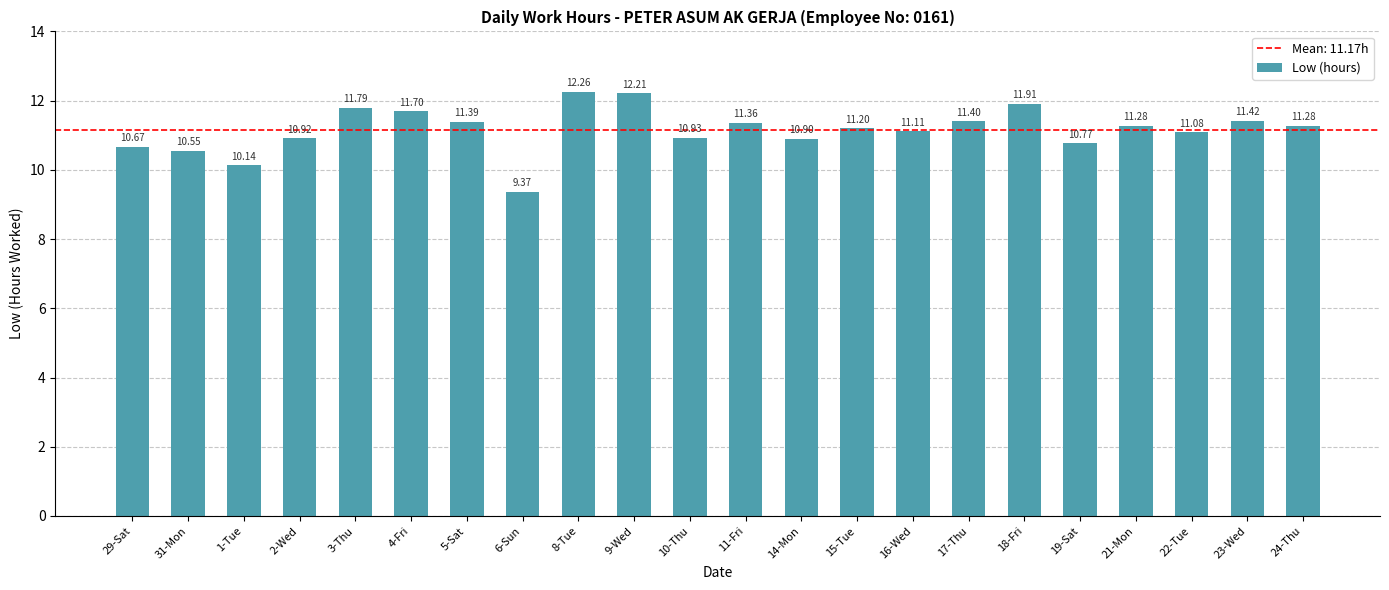

Approximately how many times larger is the value at 21-Mon compared to 15-Tue?

1.0